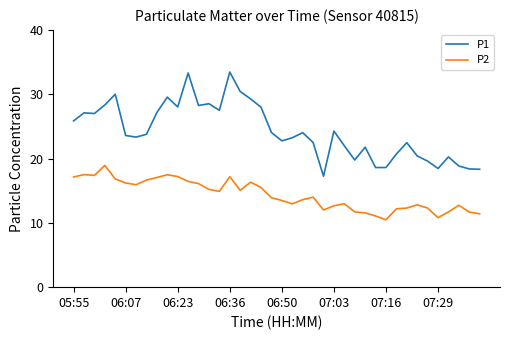

How many categories are shown in the chart?

40